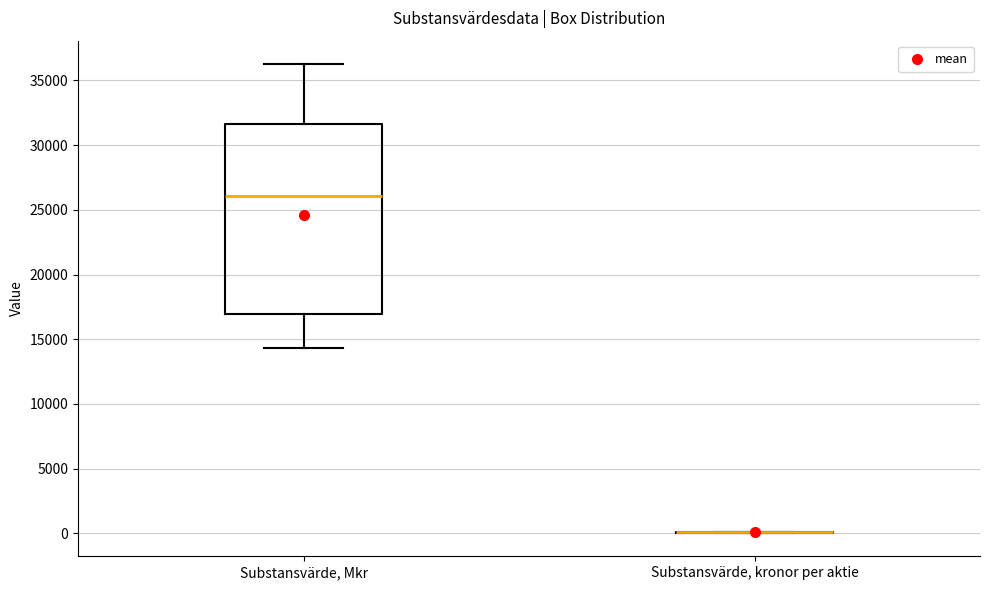

Reading left to right, read every box against the y-axis: the position of its median line, the range the box covers, and the ends of its whiskers. The values are not printed on the chart, so give them approximately, as read against the axis.

Substansvärde, Mkr: median 26000, box 17000 to 31500, whiskers 14500 to 36500
Substansvärde, kronor per aktie: box collapsed to a line at 0, whiskers 0 to 0